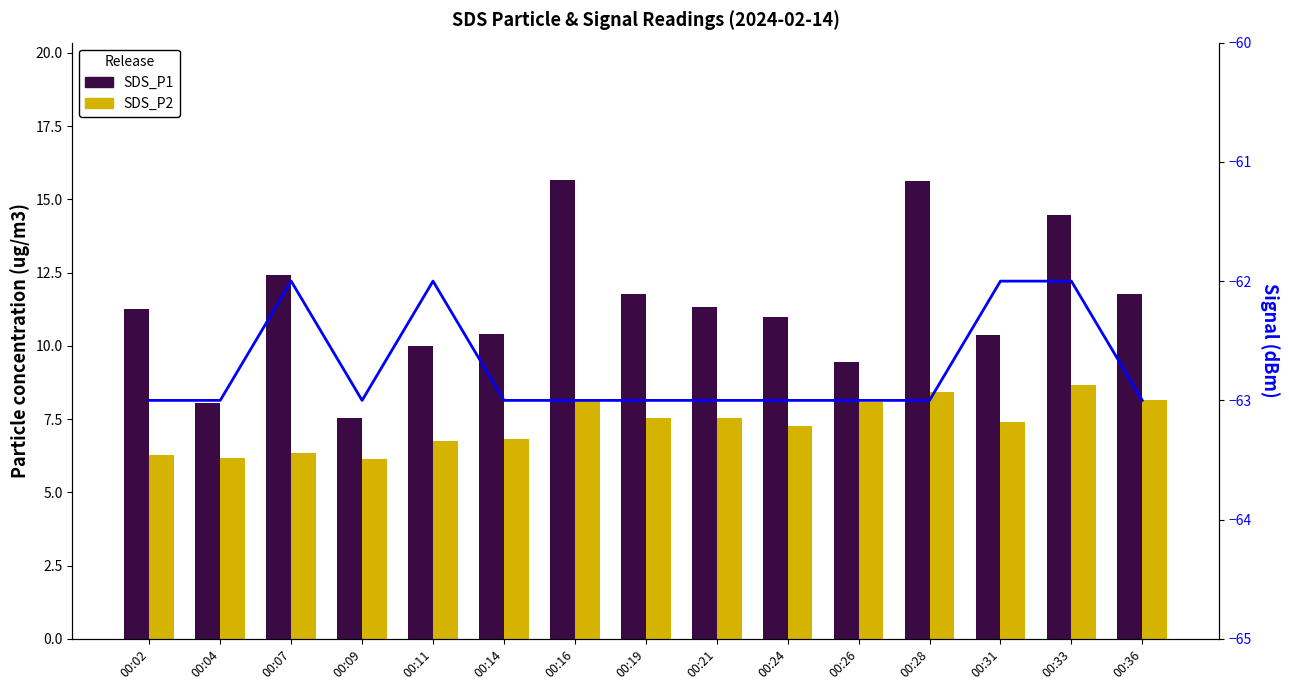

List the labels in order of SDS_P1 value, smallest first.

00:09, 00:04, 00:26, 00:11, 00:31, 00:14, 00:24, 00:02, 00:21, 00:19, 00:36, 00:07, 00:33, 00:28, 00:16